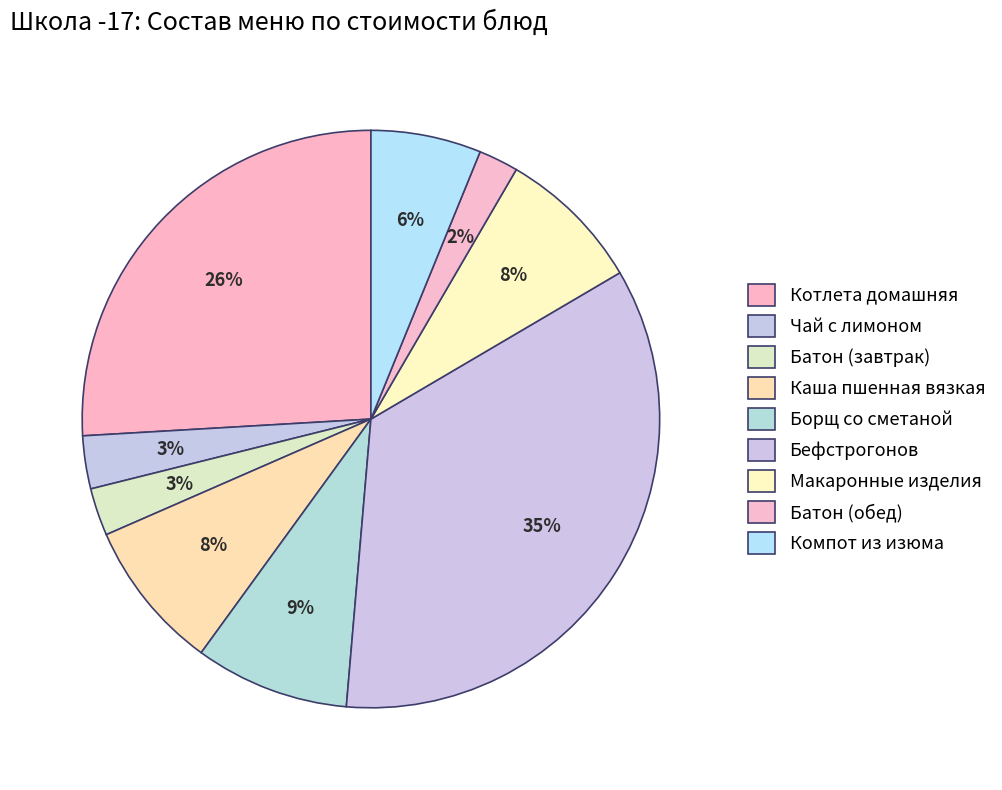

What is the ratio of the value at Батон (обед) to the value at Каша пшенная вязкая?

0.3